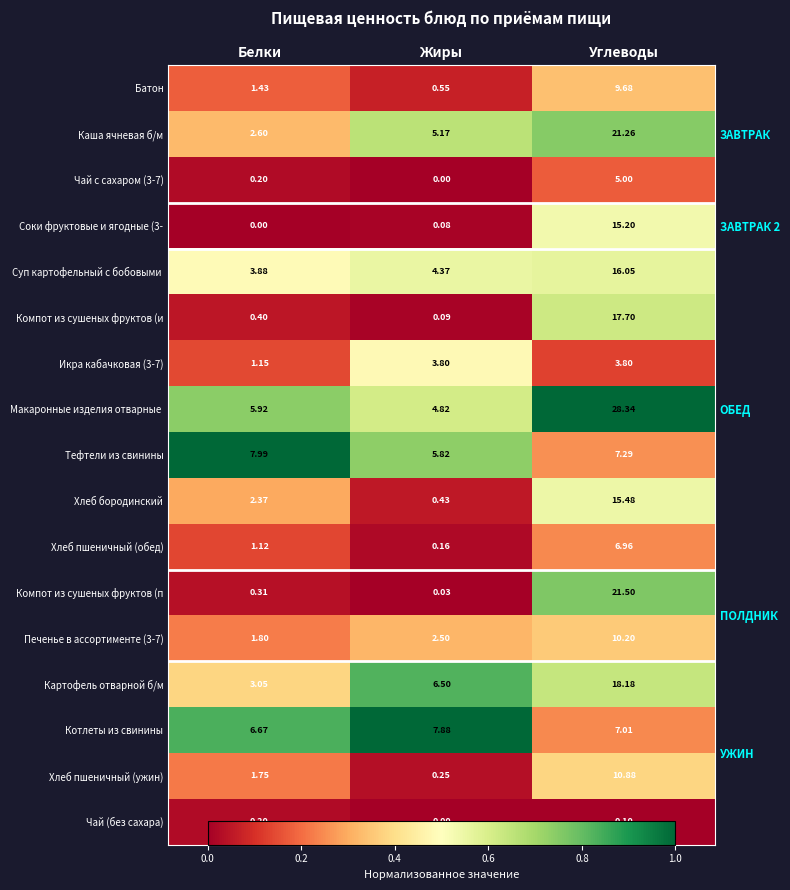

The Макаронные изделия отварные series shows 0.7 at Белки. True or false?

True